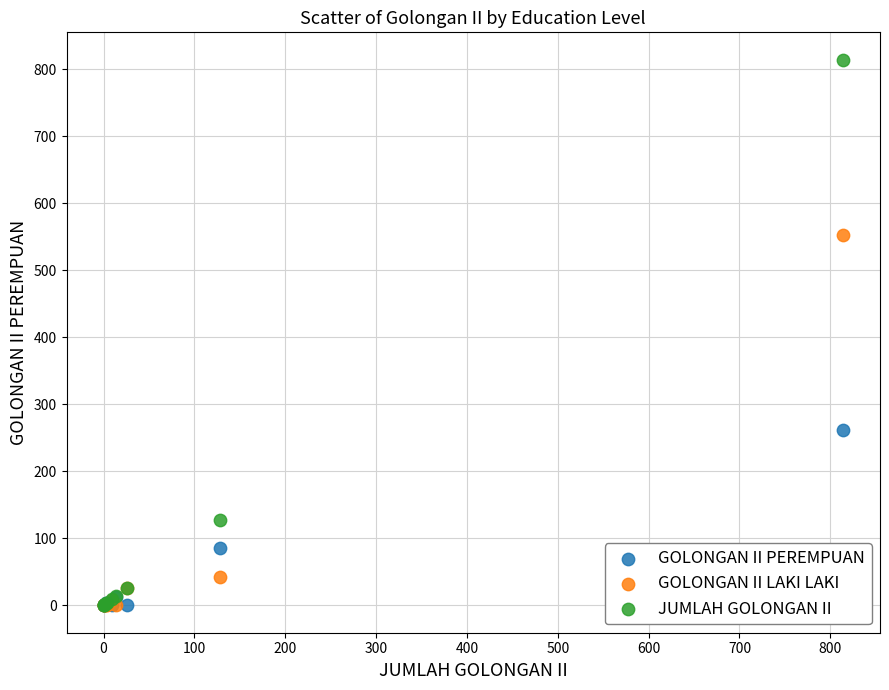

Which series has the widest spread of Y values?

JUMLAH GOLONGAN II